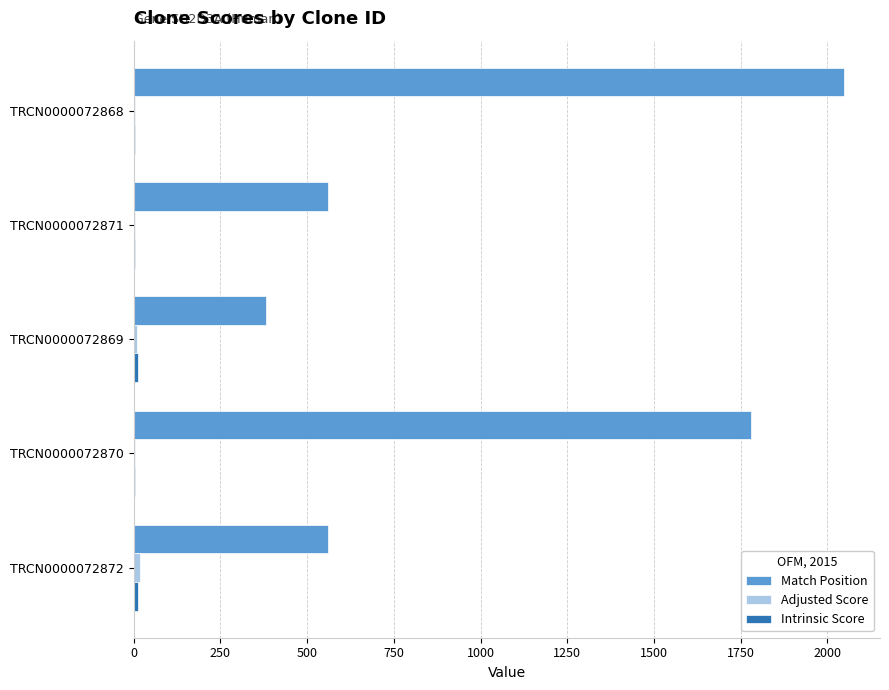

Which series has the largest total across all categories?

Match Position